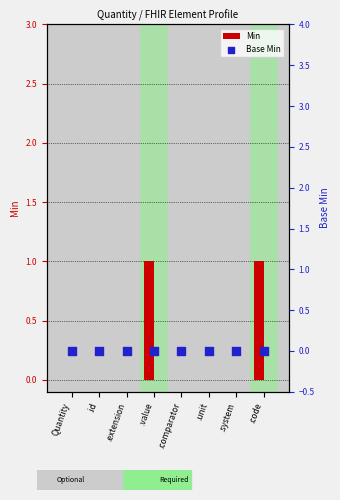

Which series reaches the minimum Y coordinate?

Min